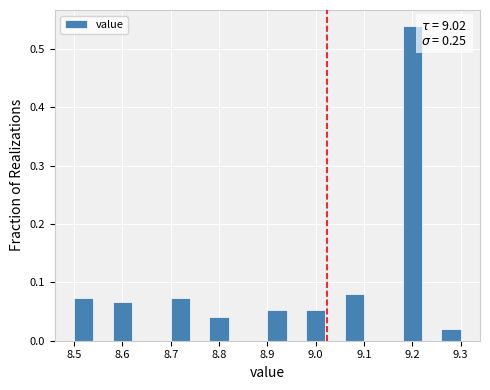

Which range on the x-axis has the tallest bar?

9.18 to 9.22